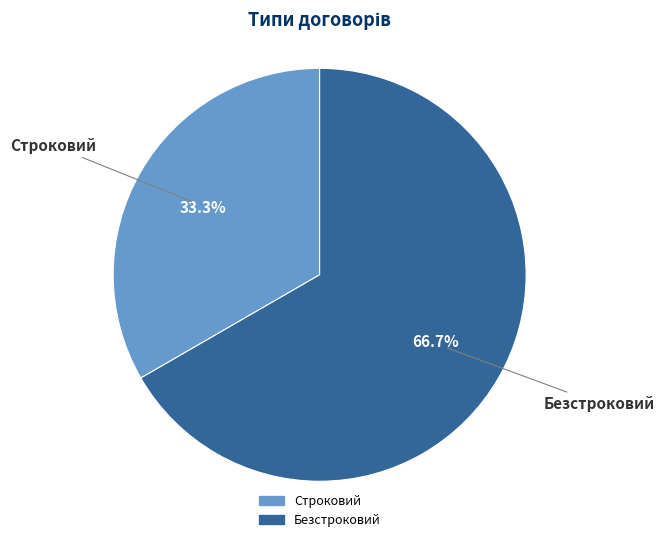

What percentage is the Строковий slice, to the nearest percent?

33%